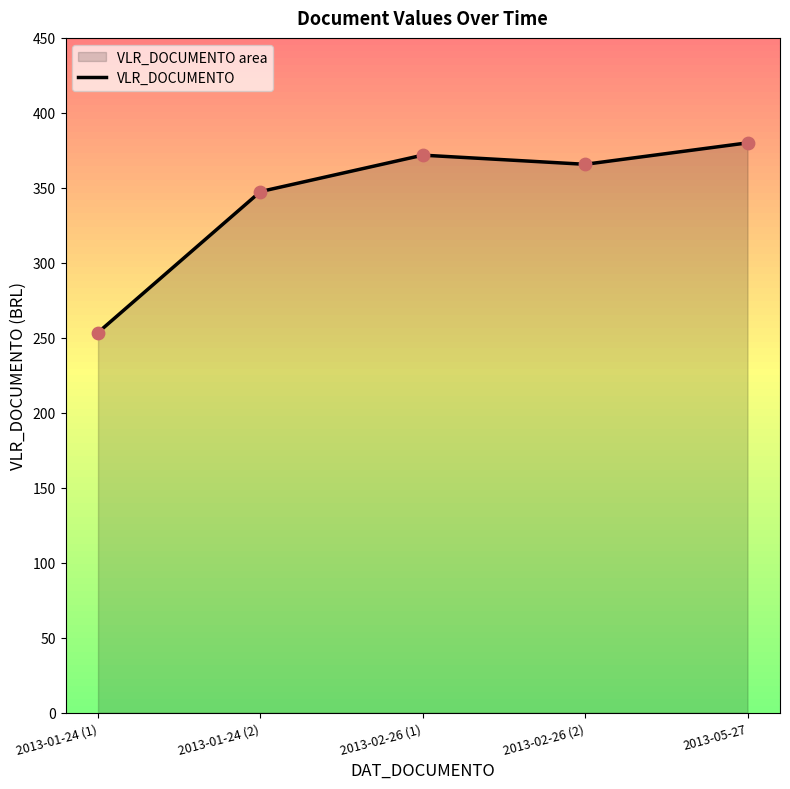

Which has a higher value, 2013-01-24 (1) or 2013-02-26 (1)?

2013-02-26 (1)